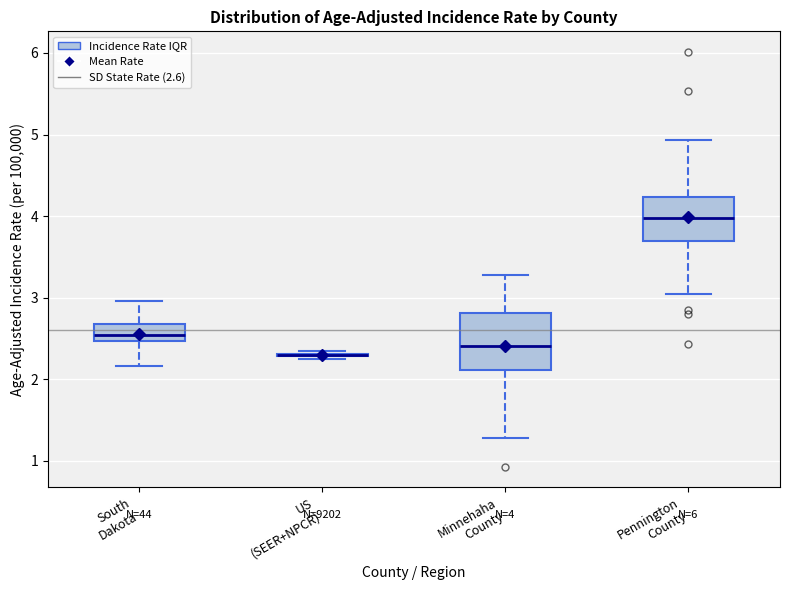

Comparing the boxes themselves (not the whiskers), which one is the tallest?

Minnehaha County